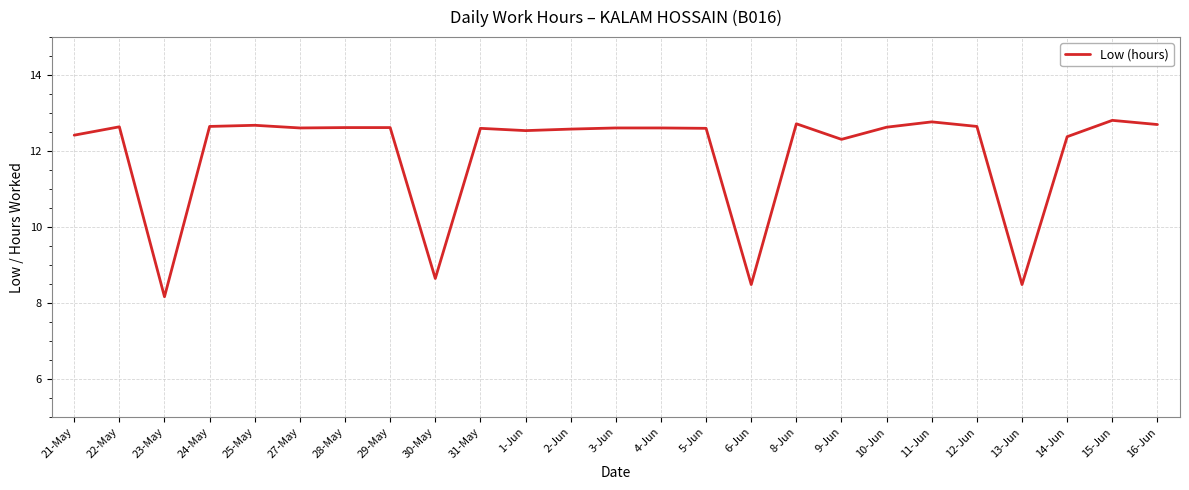

What is the change in value from 11-Jun to 13-Jun?

-4.3